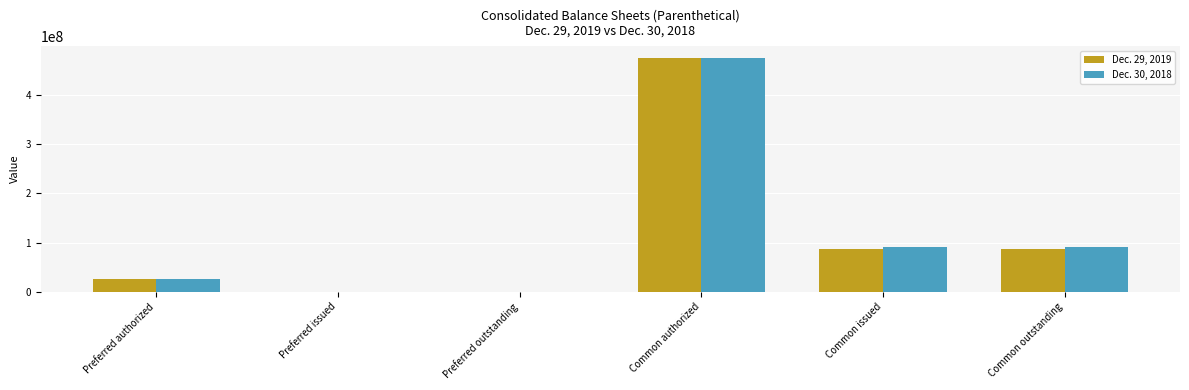

At which category is the sum across all series the highest?

Common authorized